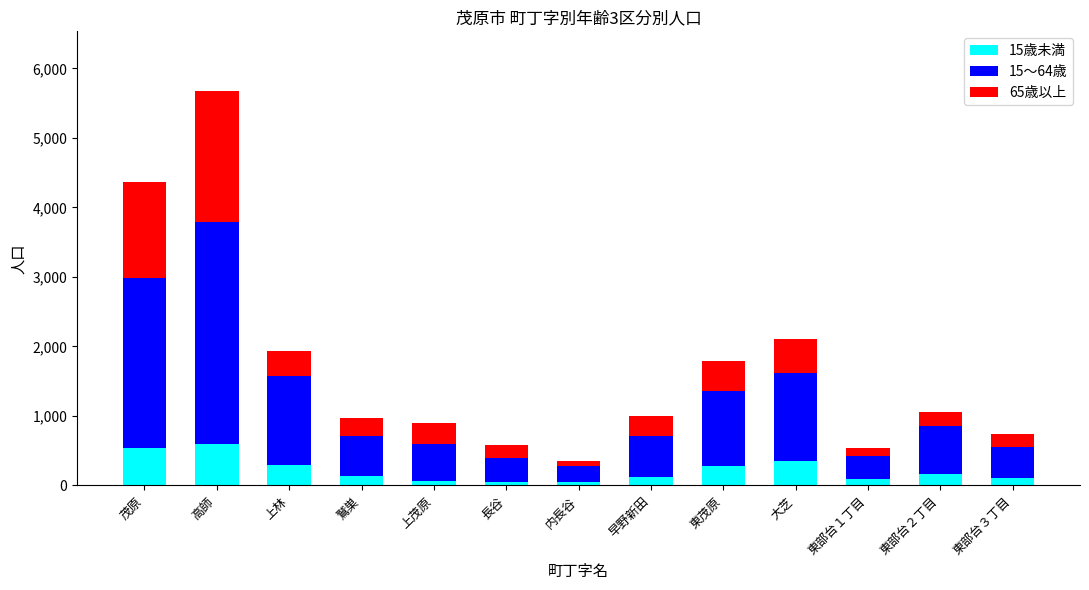

At which category is the sum across all series the highest?

高師